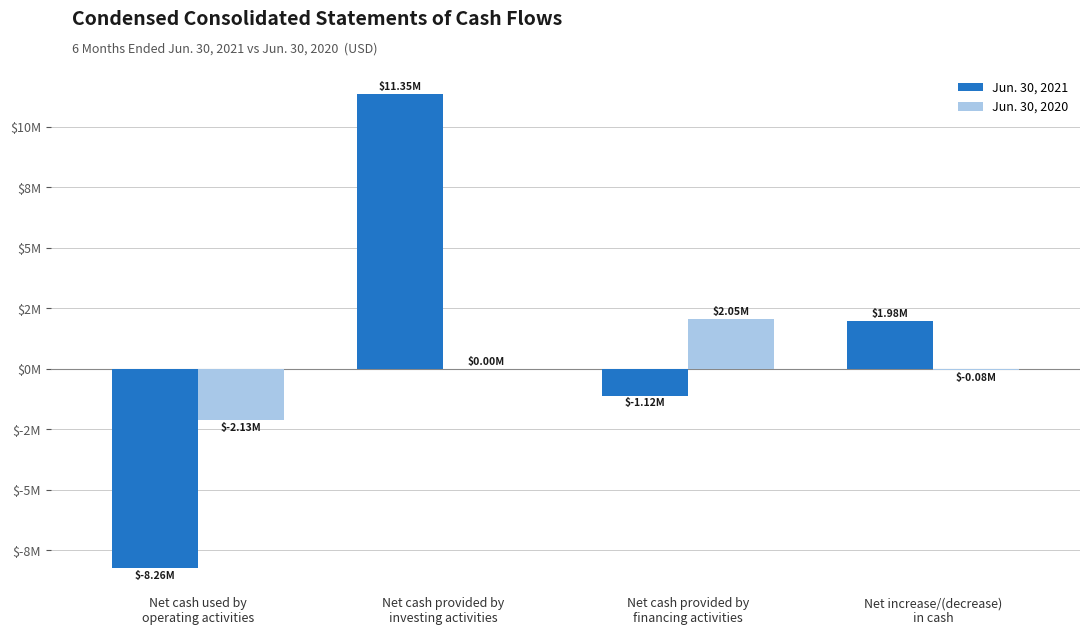

What is the highest value of the Jun. 30, 2021 series?

11353891